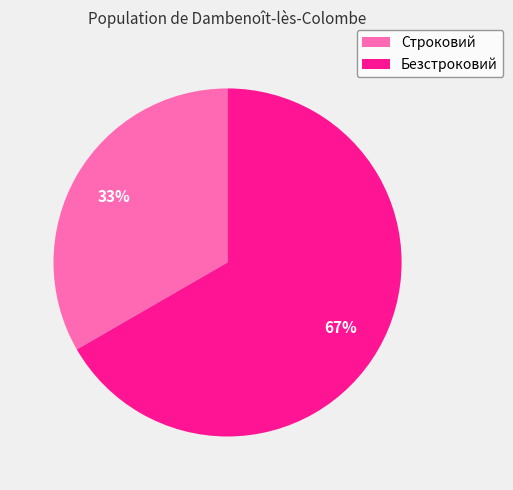

Between Безстроковий and Строковий, which is larger?

Безстроковий